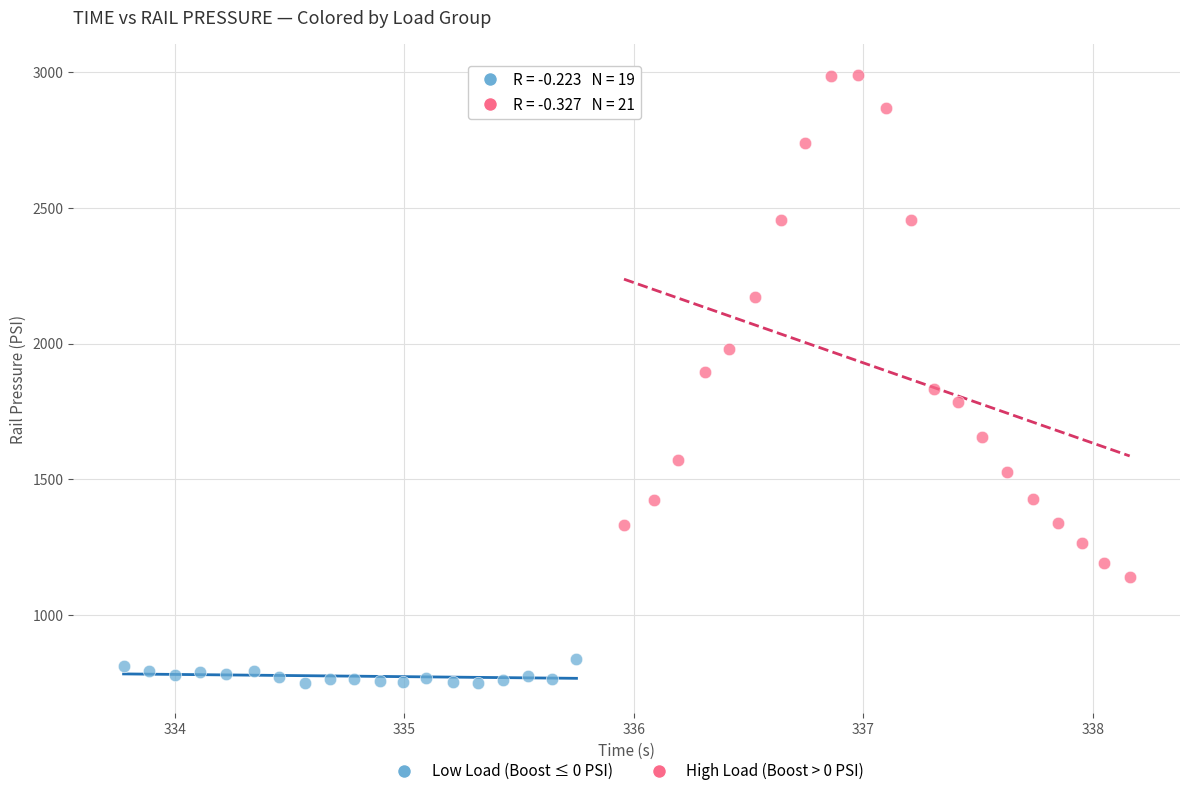

Which series reaches the minimum Y coordinate?

Low Load (Boost ≤ 0 PSI)